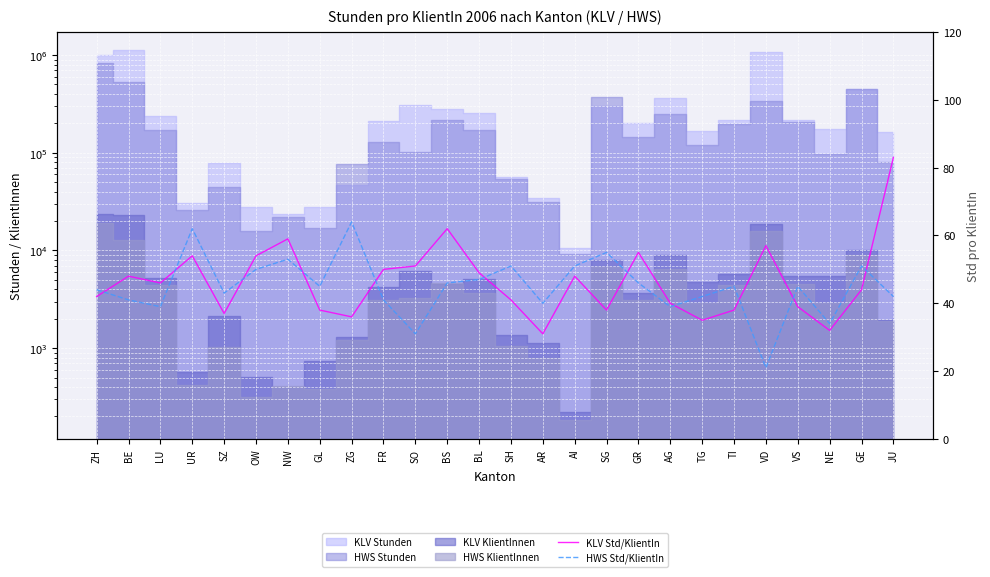

What is the smallest value displayed?

21